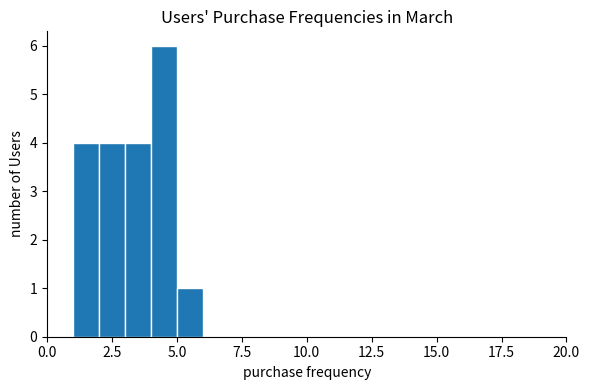

Read against the x-axis, roughly where is the centre of the tallest bar?

4.5